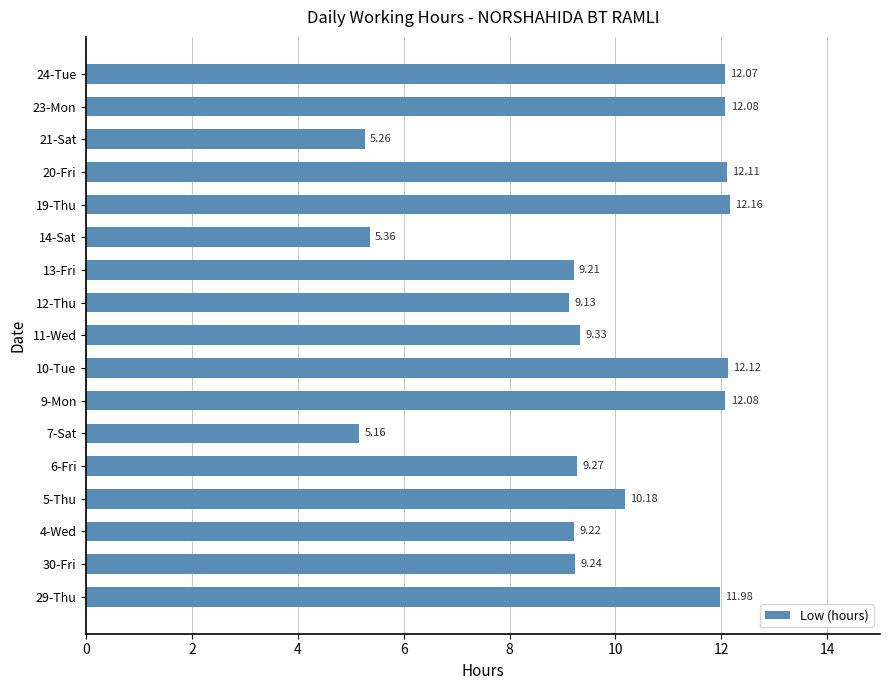

Where is the data nearest to the value 8?

12-Thu